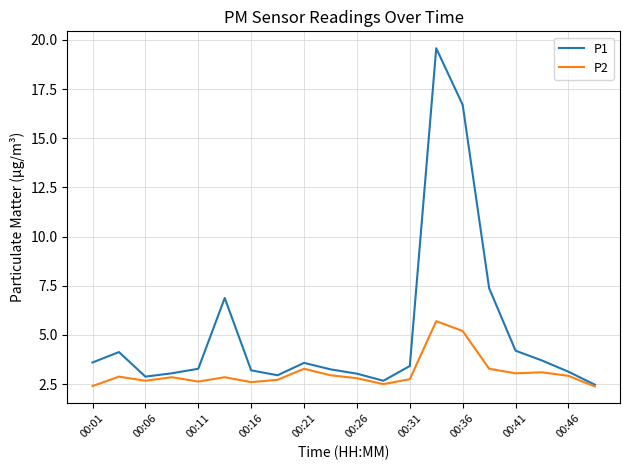

List the series in order of their overall mean, lowest first.

P2, P1